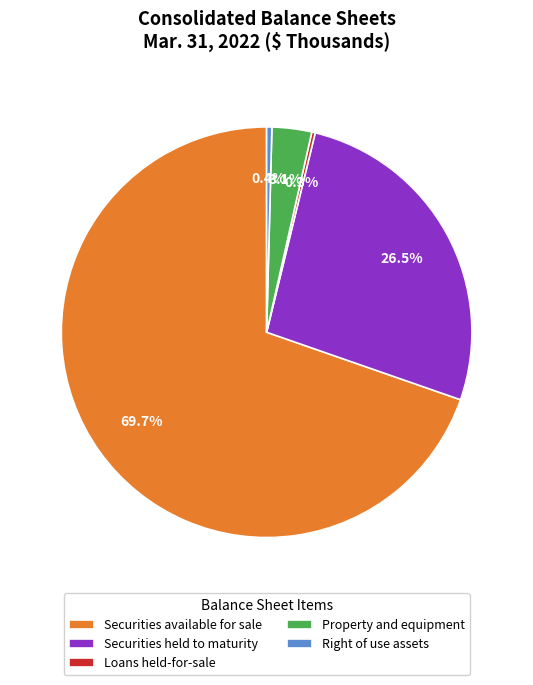

Which category accounts for the majority?

Securities available for sale